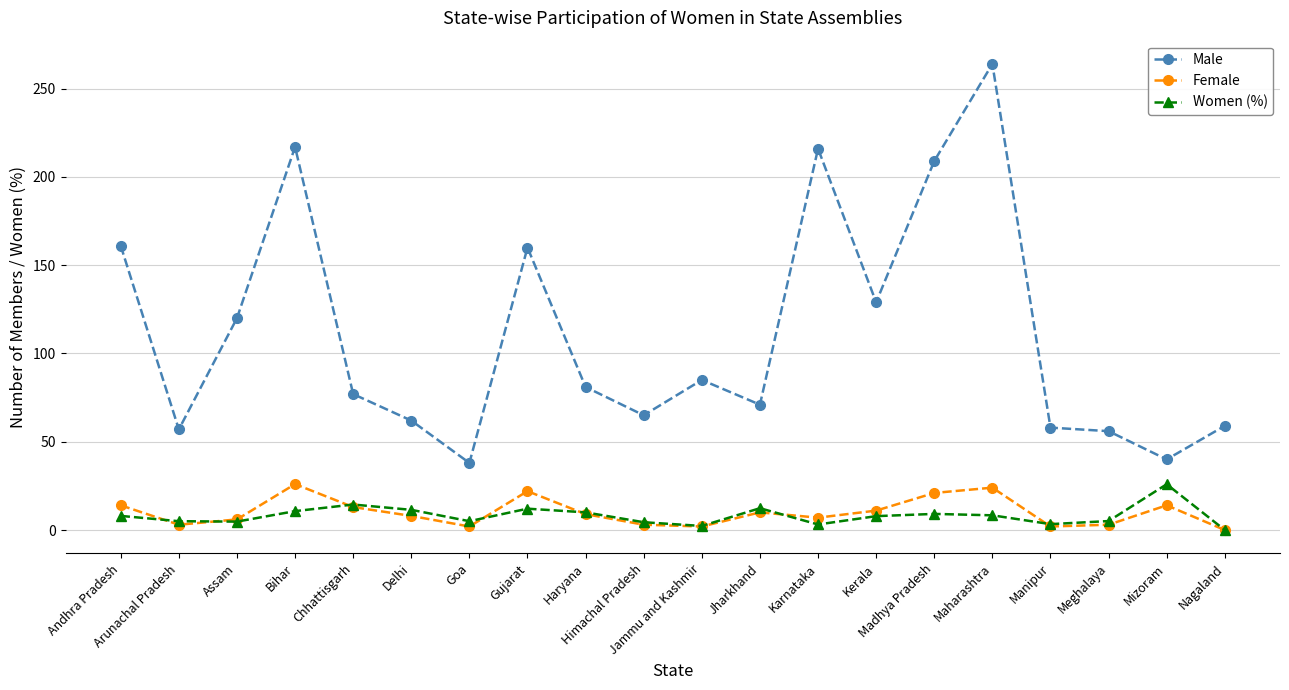

True or false: Male and Female intersect in this chart.

False